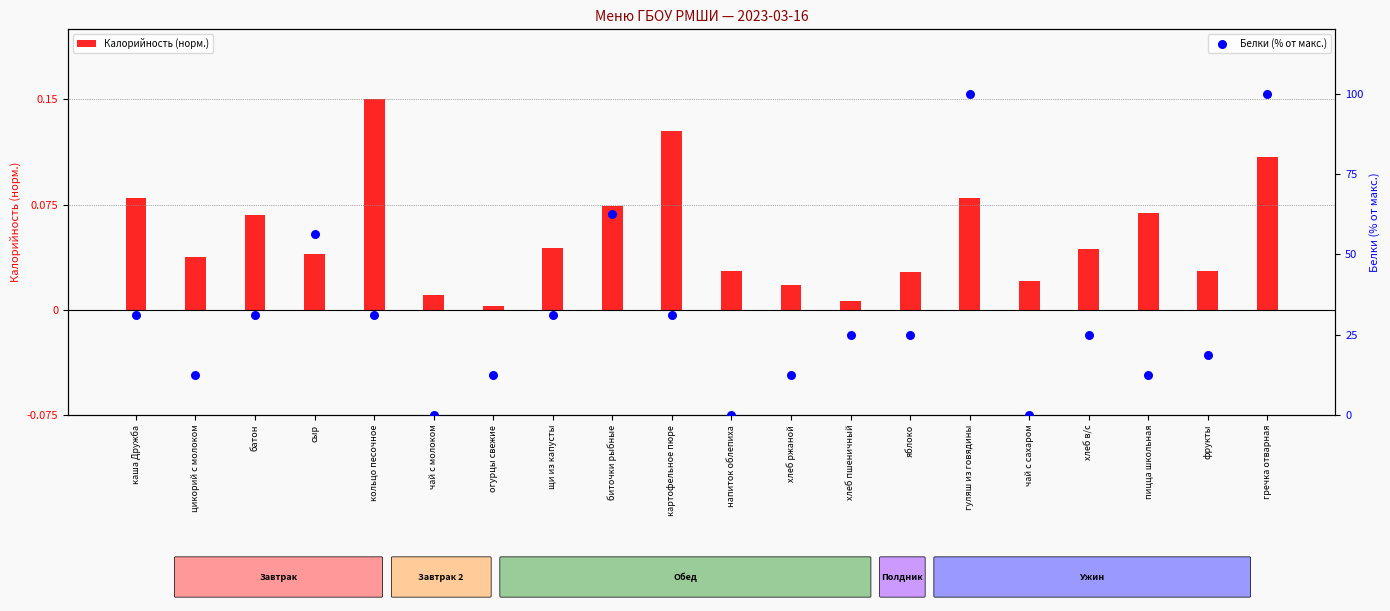

Is the value of Калорийность (норм.) at чай с молоком greater than the value of Белки (% от макс.) at щи из капусты?

No